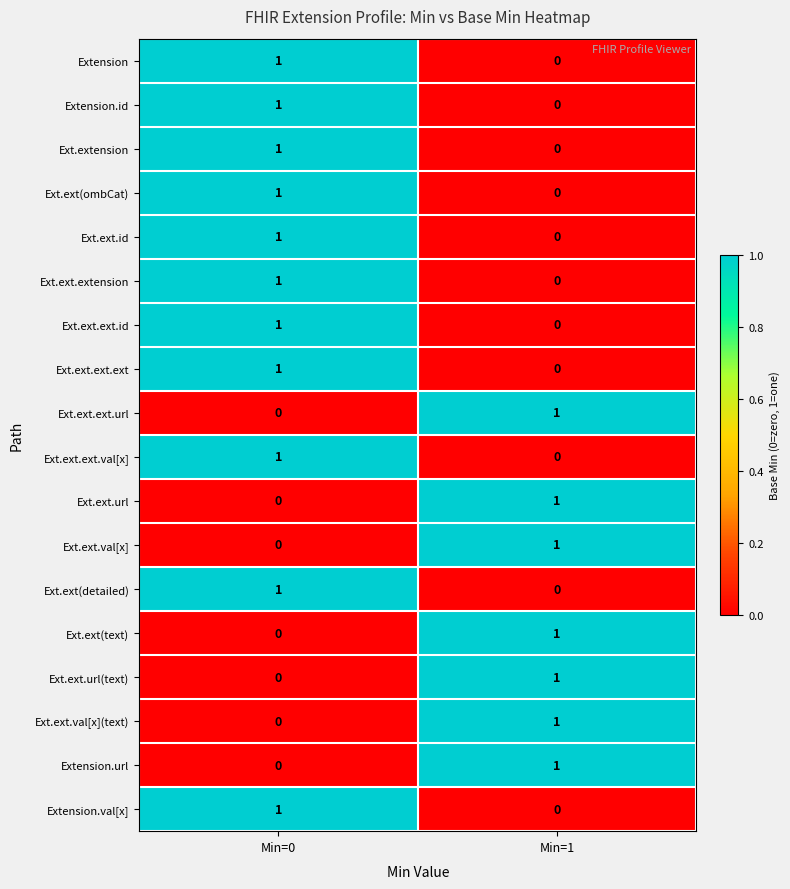

At which label does Ext.ext.val[x] reach its peak?

Min=1